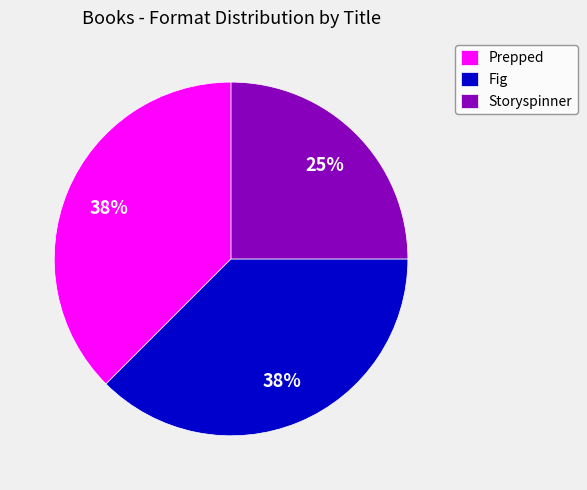

To the nearest percent, what portion does Storyspinner represent?

25%